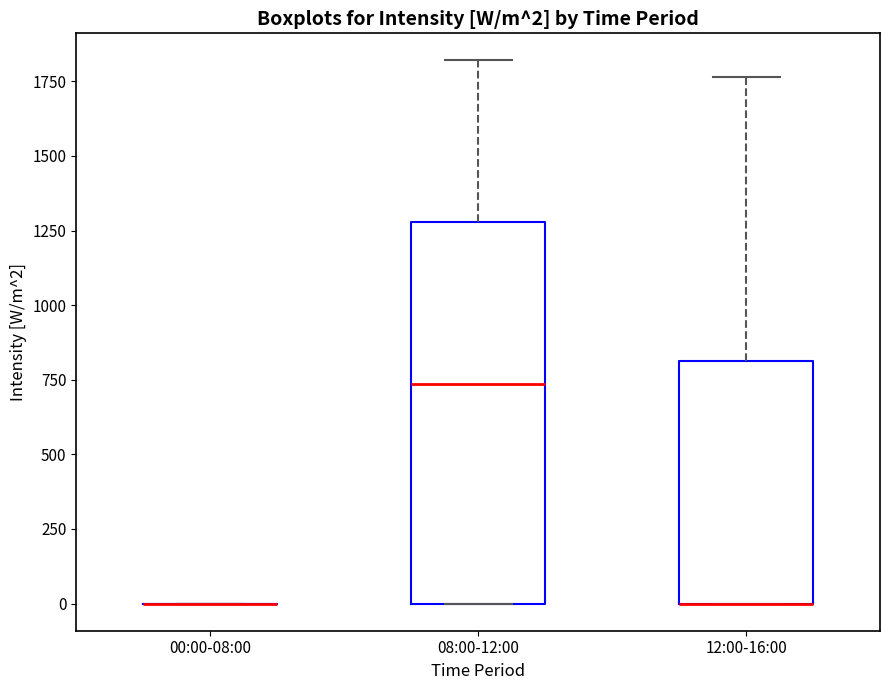

Which box is the tallest, from its lower edge to its upper edge?

08:00-12:00